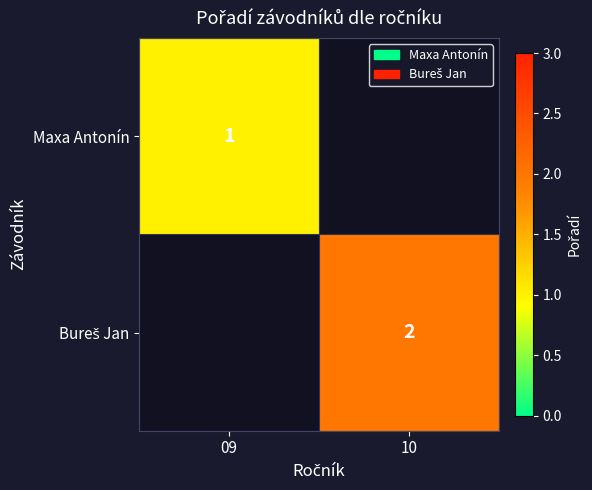

What is the sum of the Bureš Jan values at 10 and 09?

2